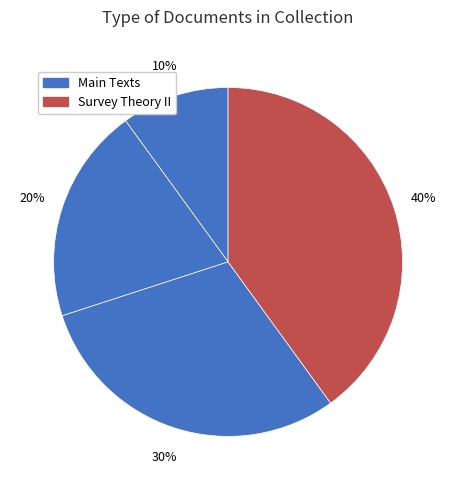

What is the largest slice in the pie chart?

Survey Theory II